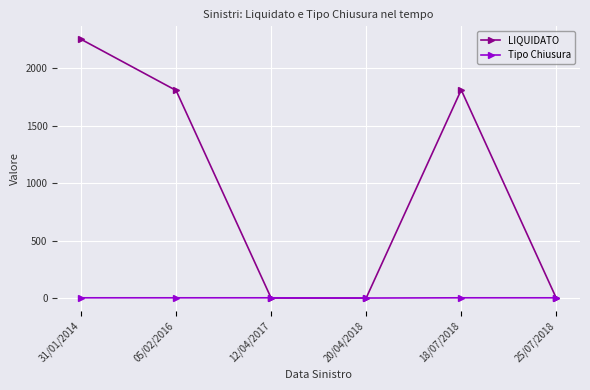

What is the maximum value shown in the chart?

2250